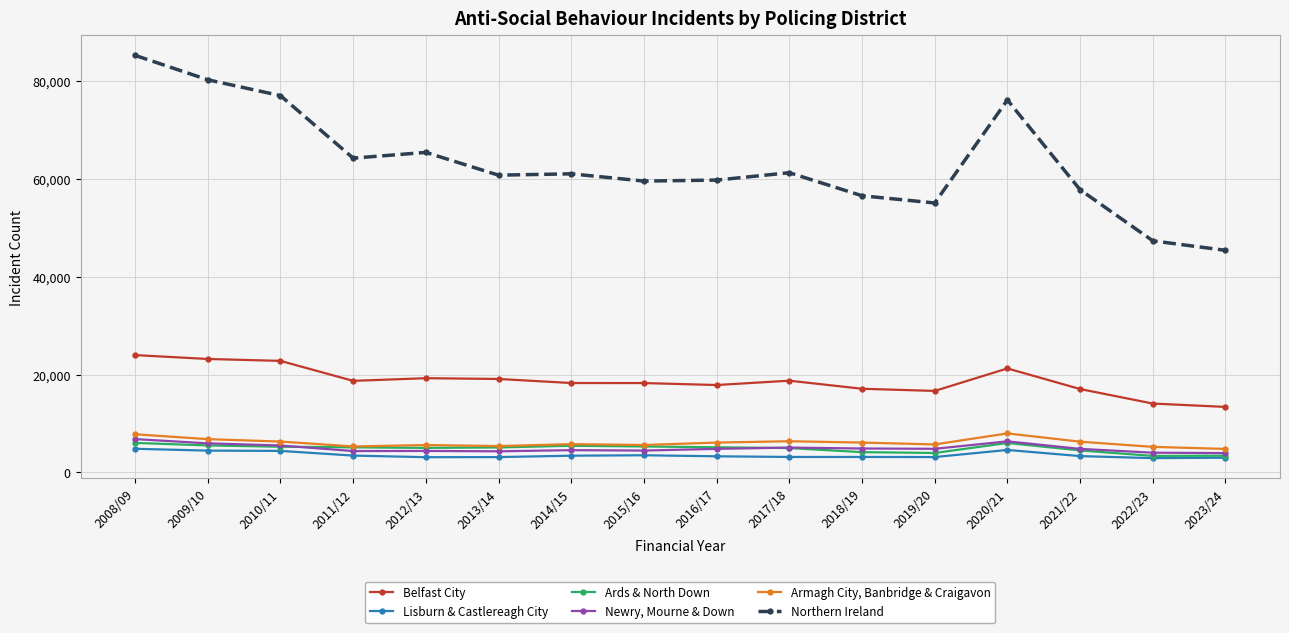

The value of Ards & North Down at 2018/19 is 4157. True or false?

True